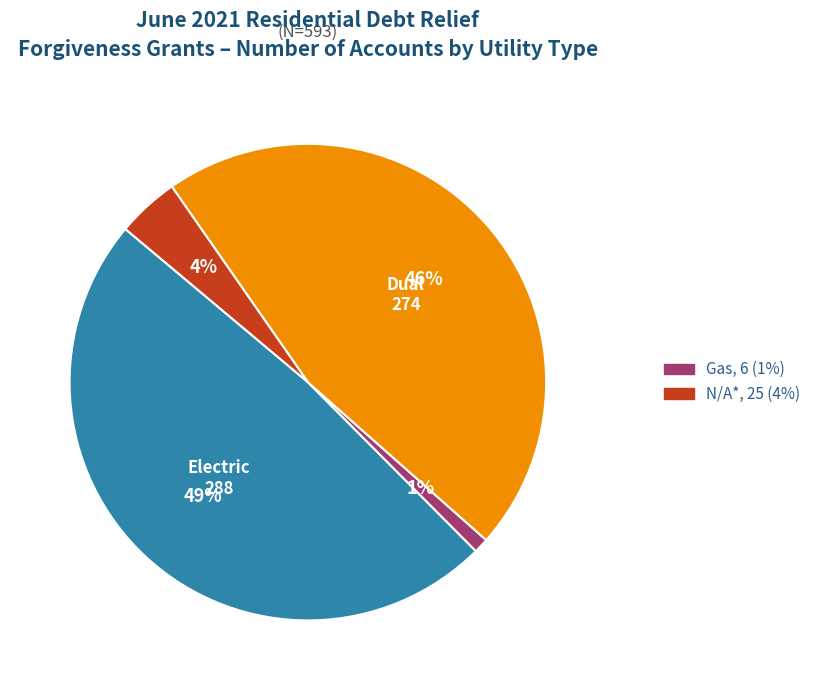

Is there a majority slice in this chart?

No